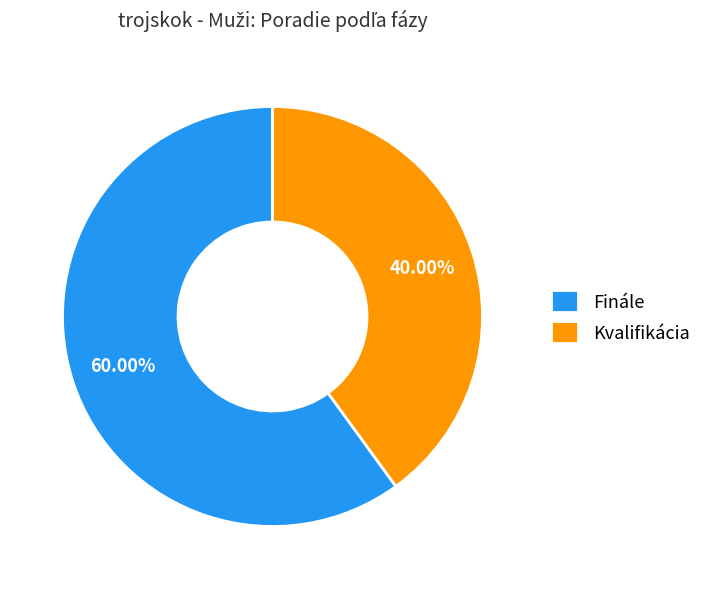

Which category accounts for the majority?

Finále